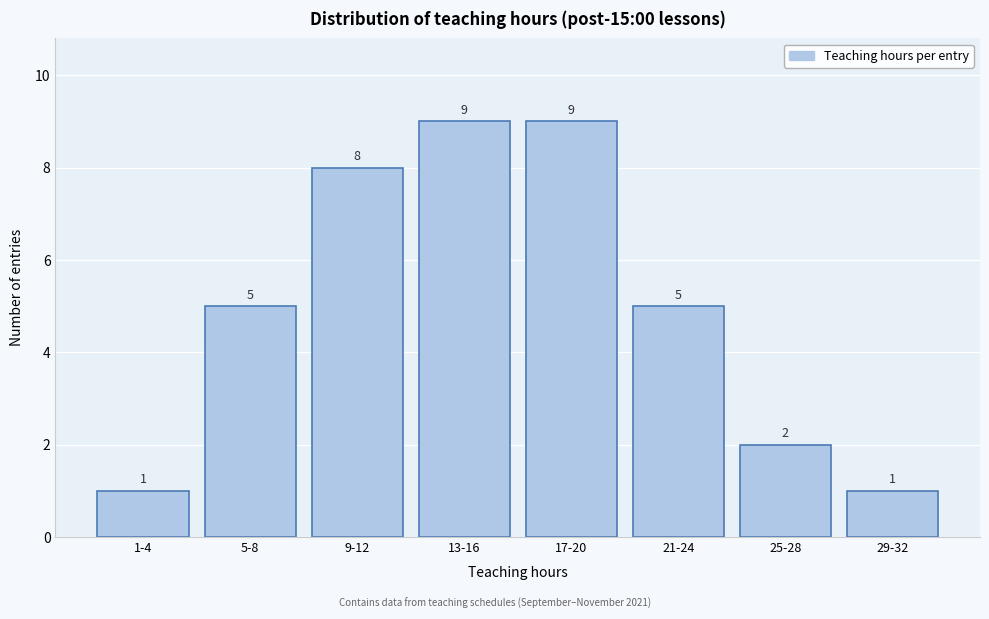

Reading left to right, transcribe all the data shown in this chart.

1-4=1	5-8=5	9-12=8	13-16=9	17-20=9	21-24=5	25-28=2	29-32=1